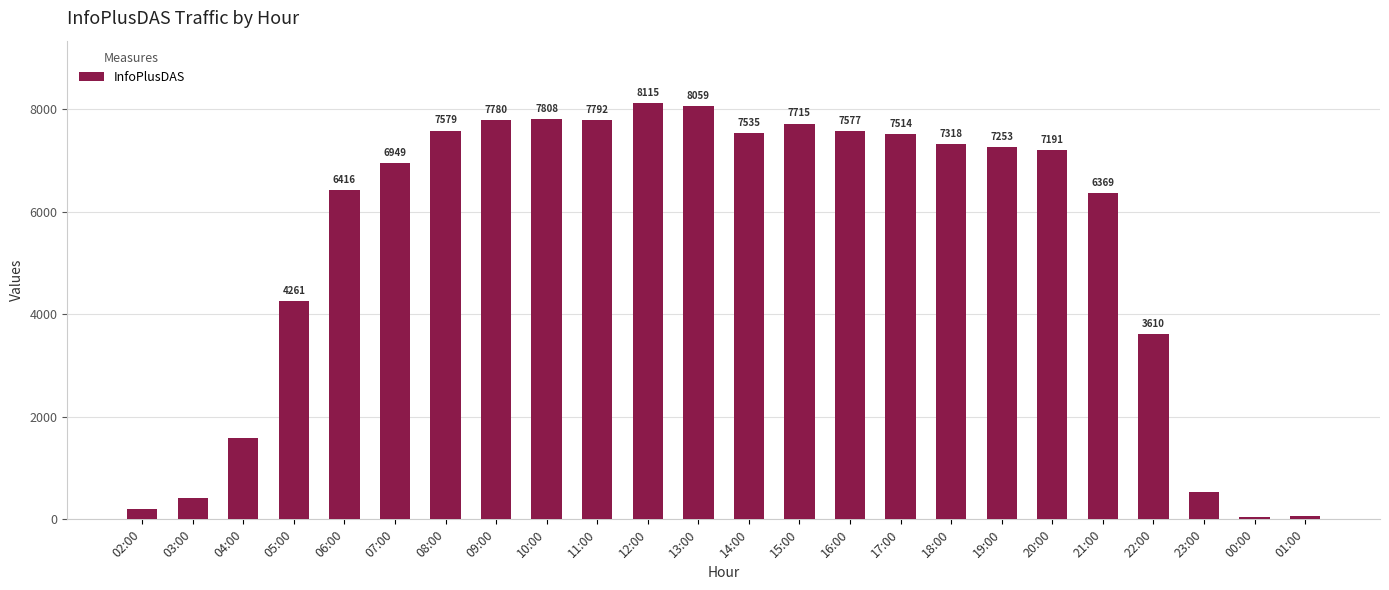

What is the change in value from 10:00 to 22:00?

-4198